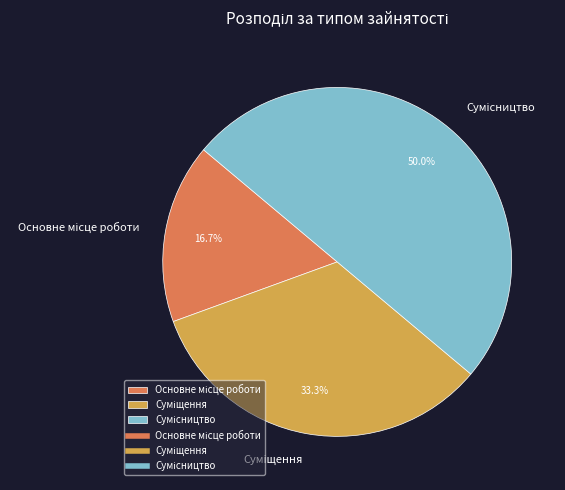

Does any single category account for the majority?

No